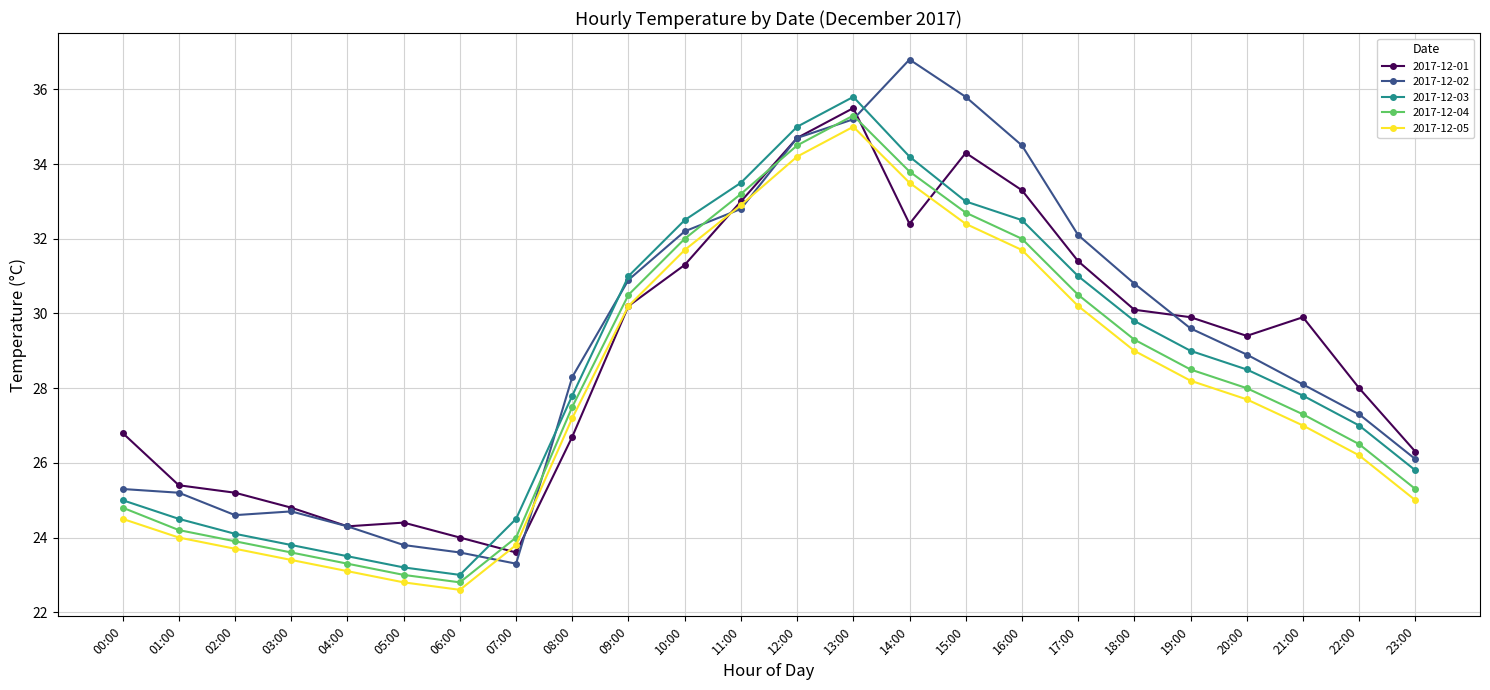

True or false: 2017-12-01 and 2017-12-05 cross at least once.

True